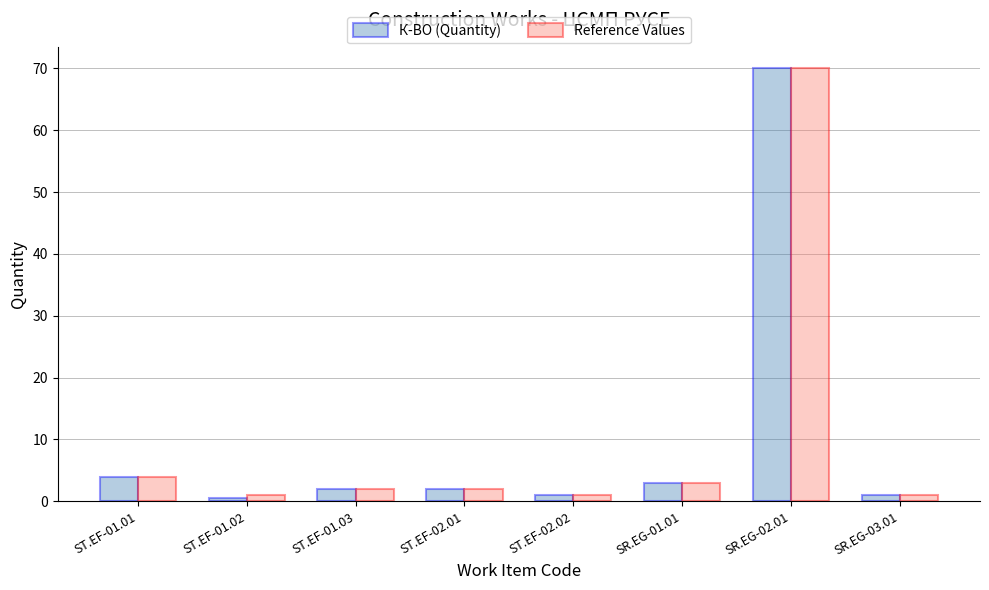

What is the approximate value of К-ВО (Quantity) at ST.EF-01.02?

0.5